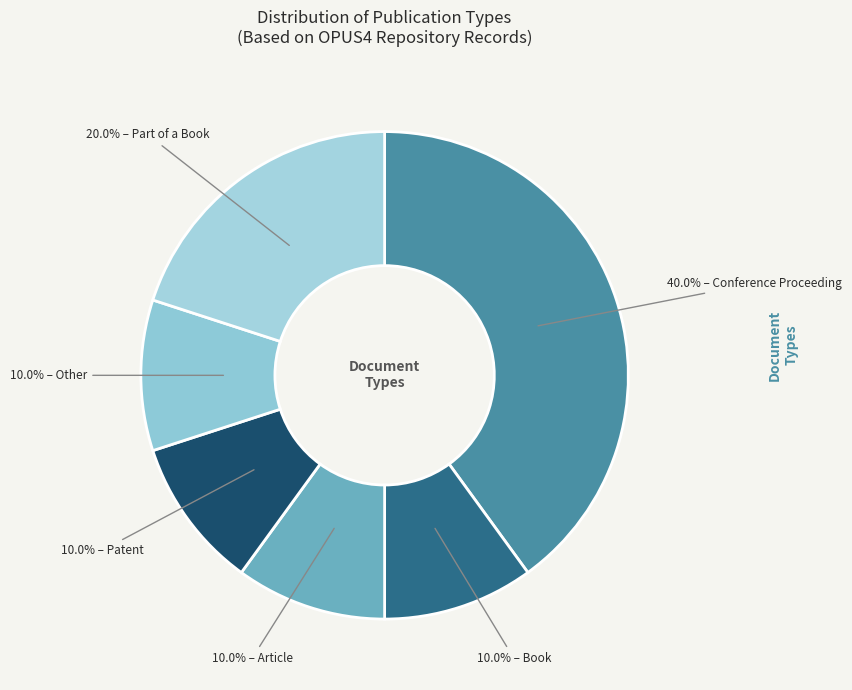

What is the ratio of the value at 40.0% – Conference Proceeding to the value at 10.0% – Patent?

4.0